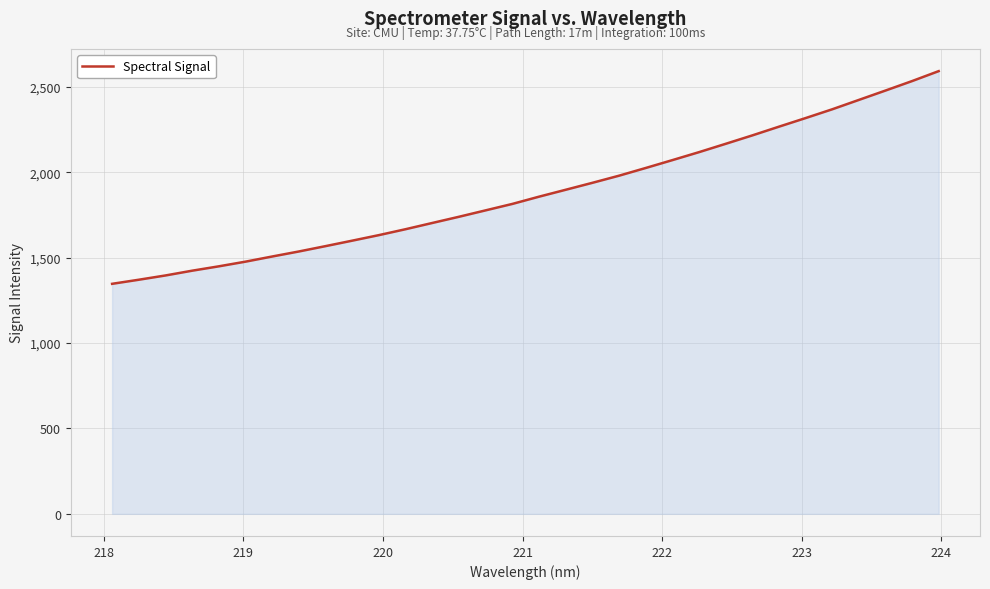

What is the difference between the maximum and minimum values?

1245.3